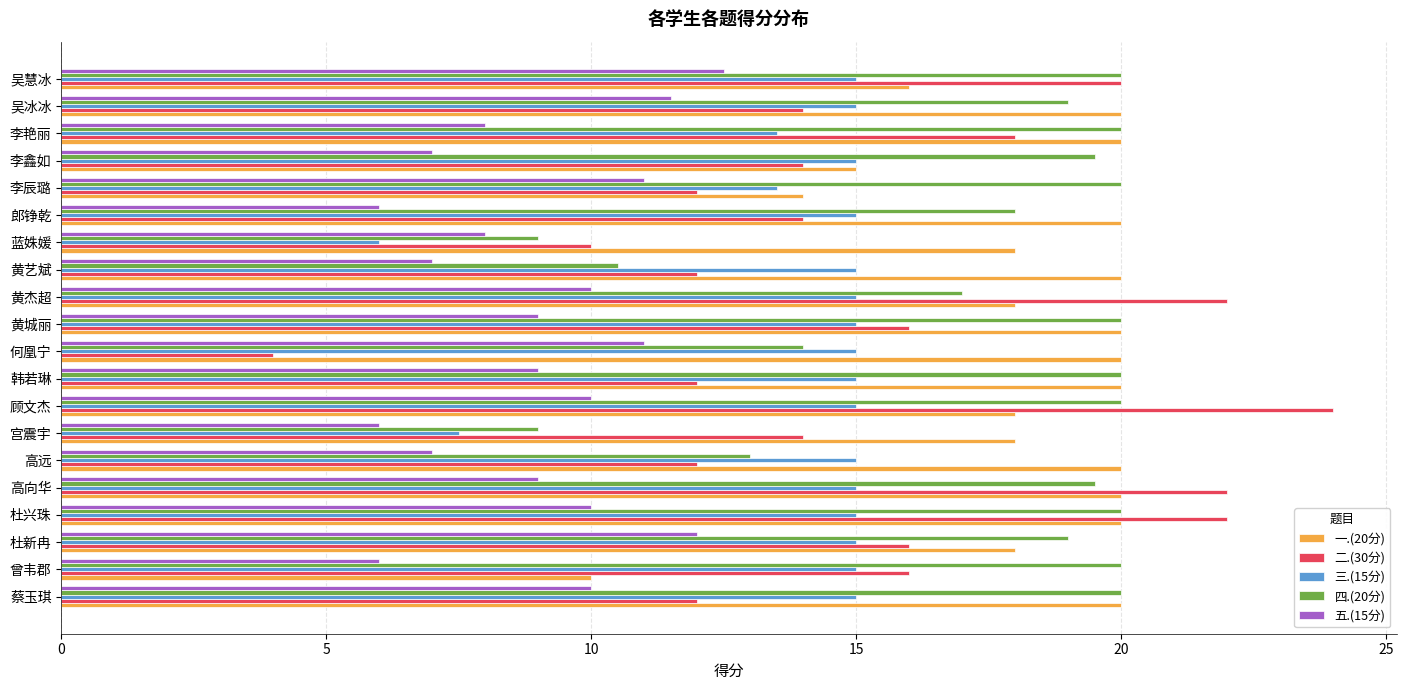

Rank the series at 顾文杰 from highest to lowest value.

二.(30分), 四.(20分), 一.(20分), 三.(15分), 五.(15分)